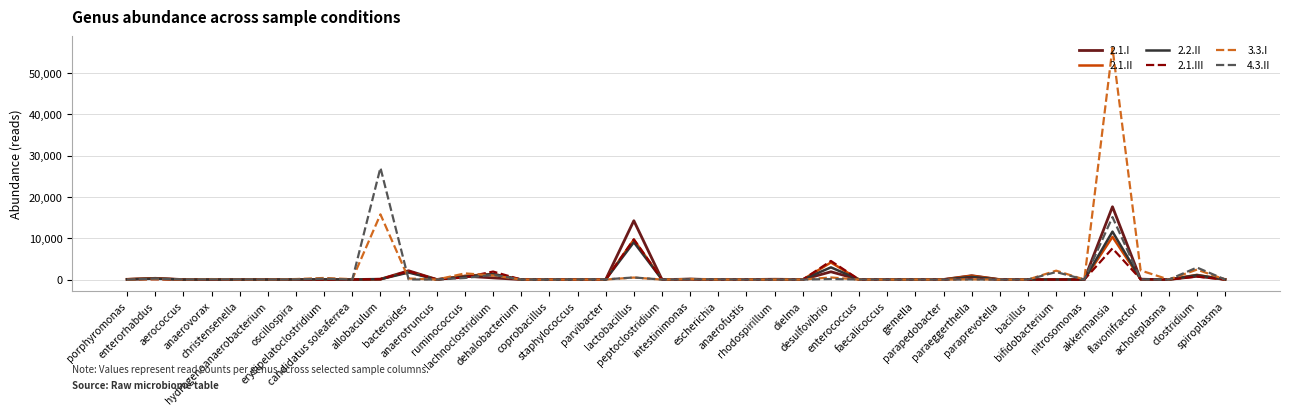

What is the difference between the maximum and minimum values in the 4.3.II series?

27061